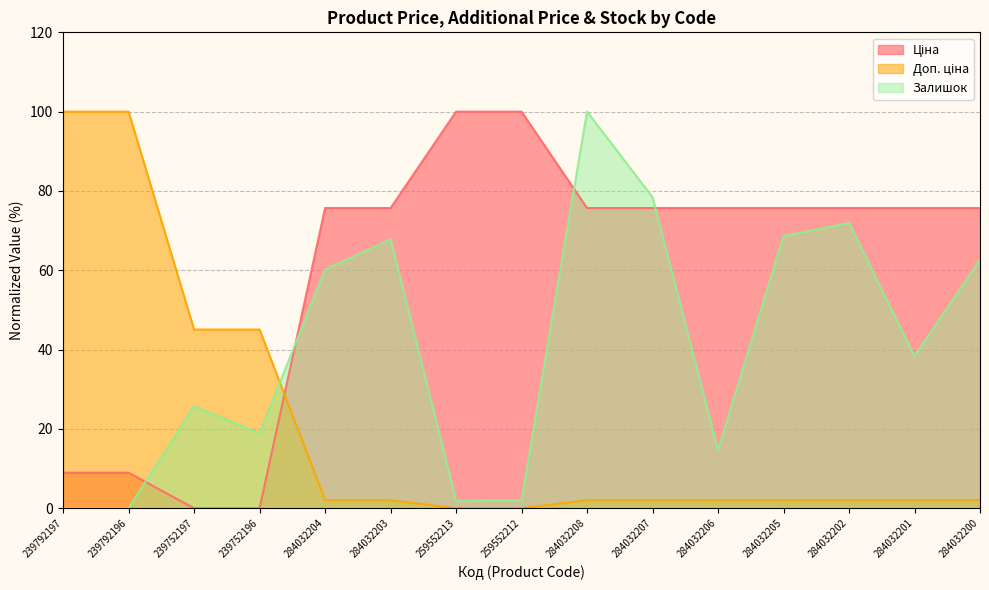

Reading left to right, list all the values displayed in this chart.

Ціна: 239792197=9.0	239792196=9.0	239752197=0.0	239752196=0.0	284032204=75.7	284032203=75.7	259552213=100.0	259552212=100.0	284032208=75.7	284032207=75.7	284032206=75.7	284032205=75.7	284032202=75.7	284032201=75.7	284032200=75.7
Доп. ціна: 239792197=100.0	239792196=100.0	239752197=45.1	239752196=45.1	284032204=2.0	284032203=2.0	259552213=0.0	259552212=0.0	284032208=2.0	284032207=2.0	284032206=2.0	284032205=2.0	284032202=2.0	284032201=2.0	284032200=2.0
Залишок: 239792197=0.0	239792196=0.0	239752197=25.7	239752196=18.9	284032204=60.2	284032203=67.8	259552213=1.9	259552212=2.0	284032208=100.0	284032207=78.4	284032206=14.6	284032205=68.7	284032202=71.9	284032201=38.3	284032200=62.7